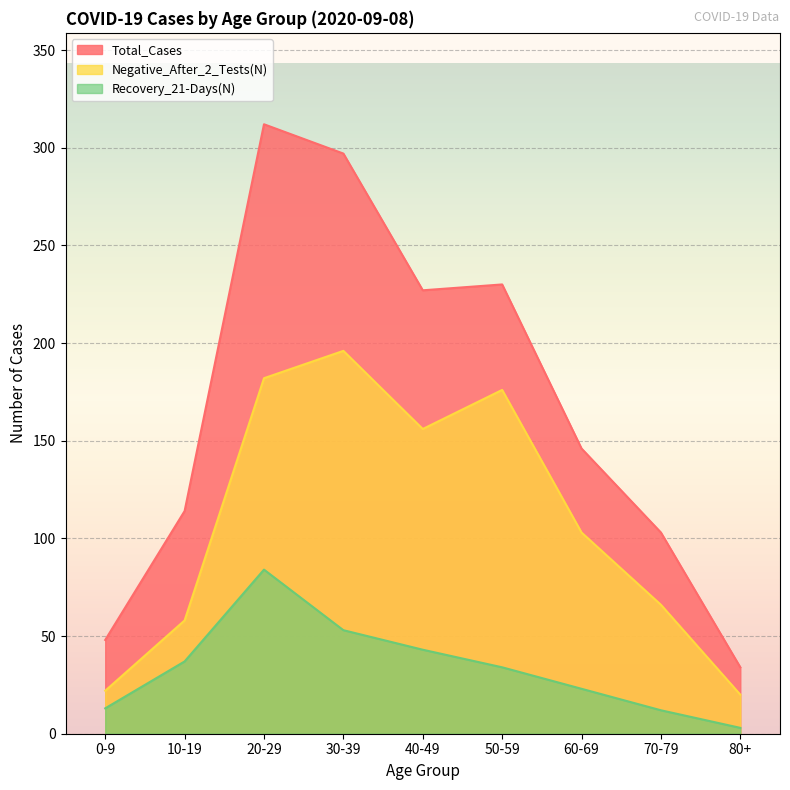

Rank the series by their maximum value, from lowest to highest.

Recovery_21-Days(N), Negative_After_2_Tests(N), Total_Cases